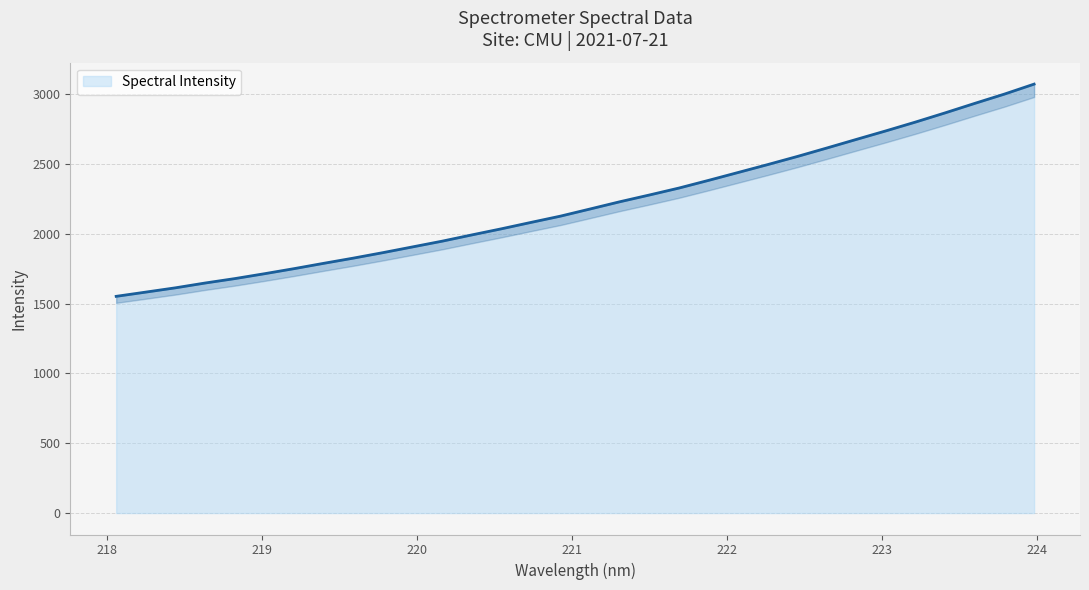

Reading left to right, transcribe all the data shown in this chart.

1551.4	1581.8	1612.5	1646.7	1678.4	1713.2	1749.6	1787.7	1825.0	1864.2	1905.3	1946.4	1991.1	2034.9	2080.8	2125.9	2177.1	2228.6	2277.1	2326.9	2381.9	2438.3	2495.0	2553.0	2613.7	2675.4	2736.7	2799.7	2865.4	2933.2	2999.6	3070.7